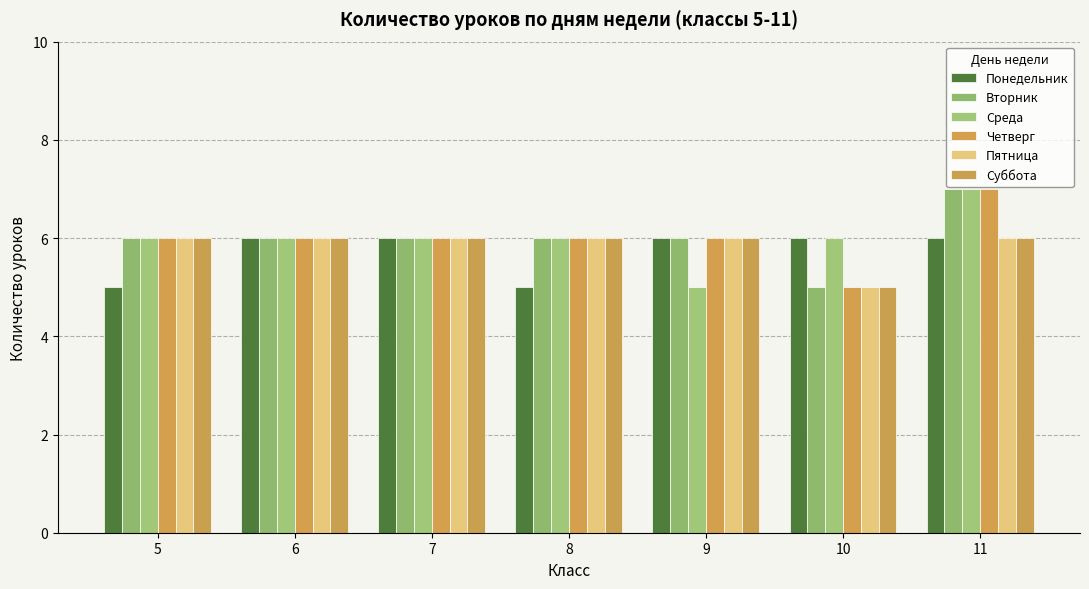

Is it true that Пятница equals 6 at 6?

True